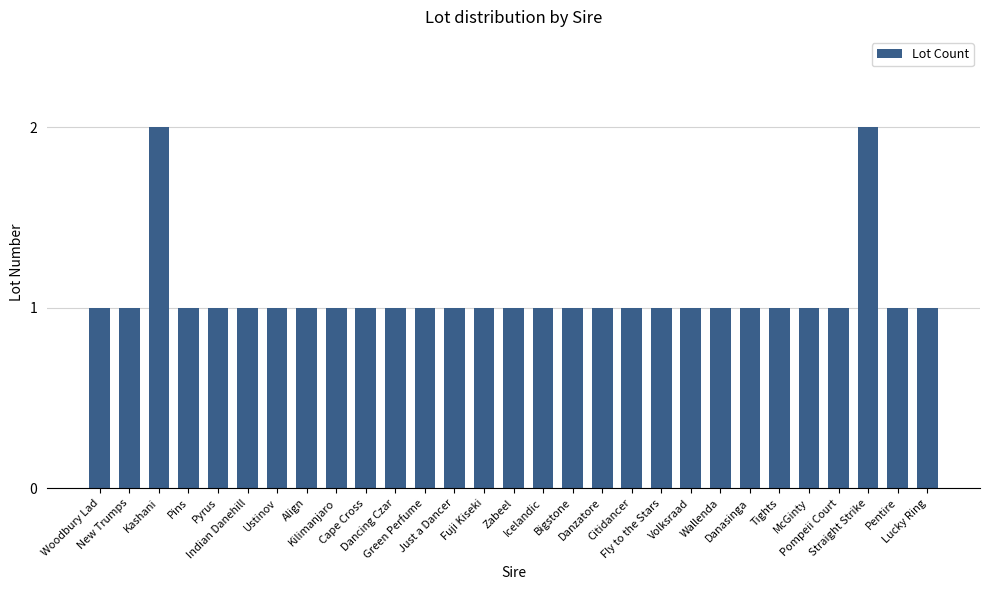

Reading left to right, list all the values displayed in this chart.

Woodbury Lad=1	New Trumps=1	Kashani=2	Pins=1	Pyrus=1	Indian Danehill=1	Ustinov=1	Align=1	Kilimanjaro=1	Cape Cross=1	Dancing Czar=1	Green Perfume=1	Just a Dancer=1	Fuji Kiseki=1	Zabeel=1	Icelandic=1	Bigstone=1	Danzatore=1	Citidancer=1	Fly to the Stars=1	Volksraad=1	Wallenda=1	Danasinga=1	Tights=1	McGinty=1	Pompeii Court=1	Straight Strike=2	Pentire=1	Lucky Ring=1